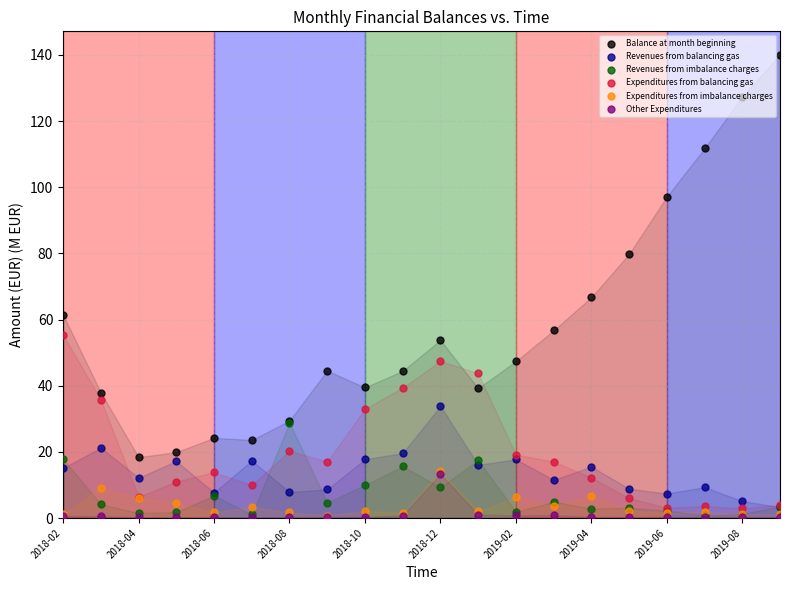

At how many categories does at least one series exceed 14?

20